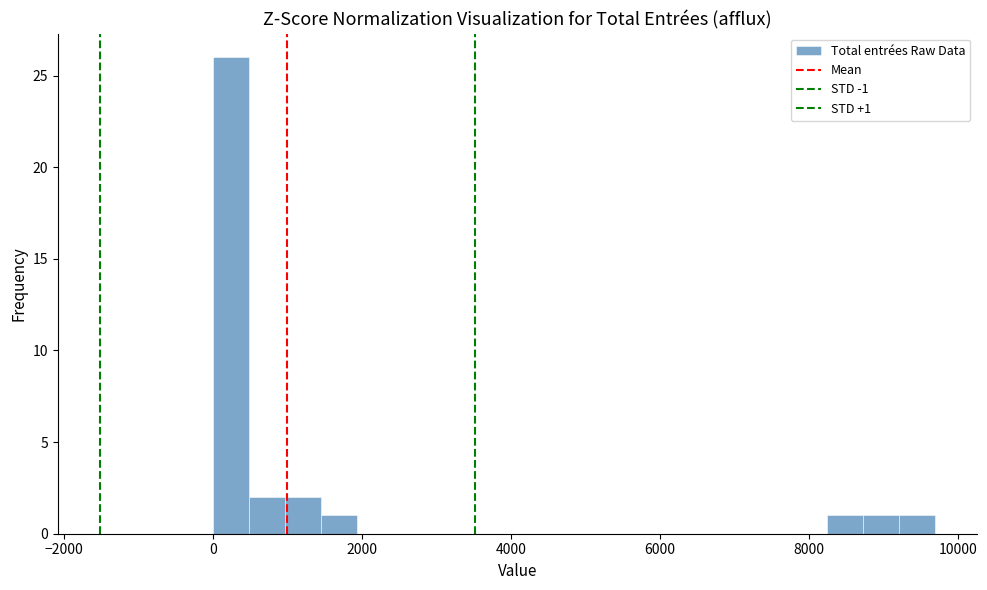

Around what value on the x-axis is the tallest bar? Give the approximate position of its centre, as read against the axis.

200